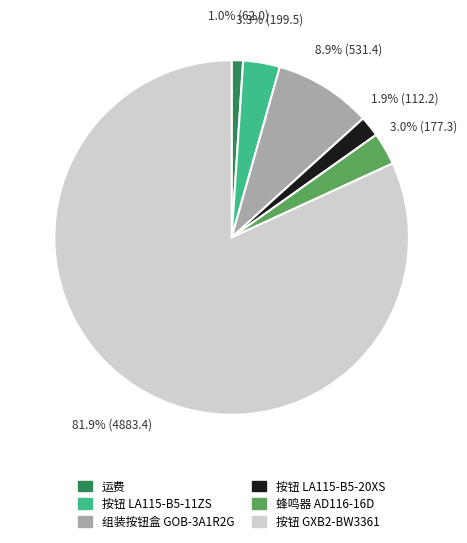

What is the majority slice?

按钮 GXB2-BW3361